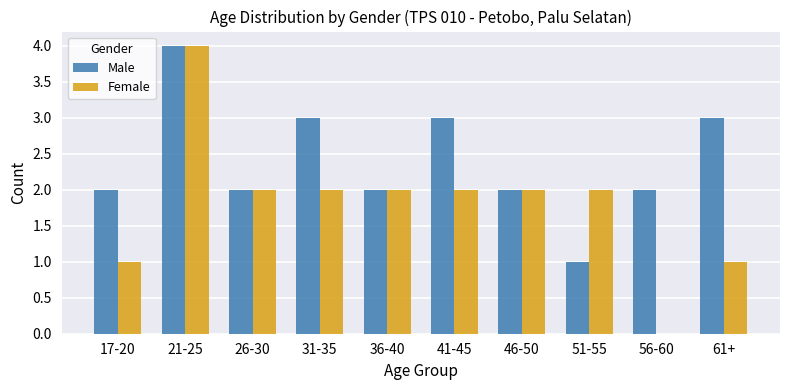

Is the value of Female at 41-45 greater than the value of Male at 61+?

No